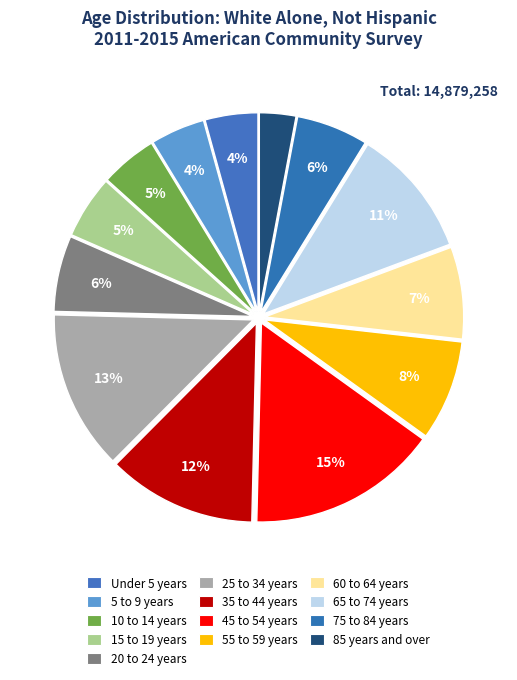

Is it true that 65 to 74 years is 11% of the pie?

True